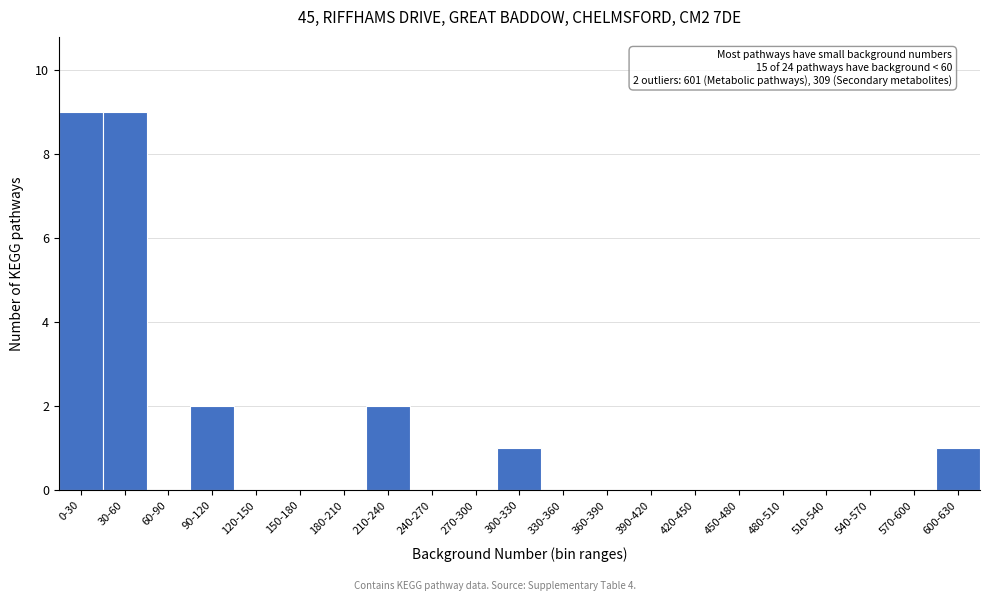

Reading left to right, list all the values displayed in this chart.

0-30=9	30-60=9	60-90=0	90-120=2	120-150=0	150-180=0	180-210=0	210-240=2	240-270=0	270-300=0	300-330=1	330-360=0	360-390=0	390-420=0	420-450=0	450-480=0	480-510=0	510-540=0	540-570=0	570-600=0	600-630=1